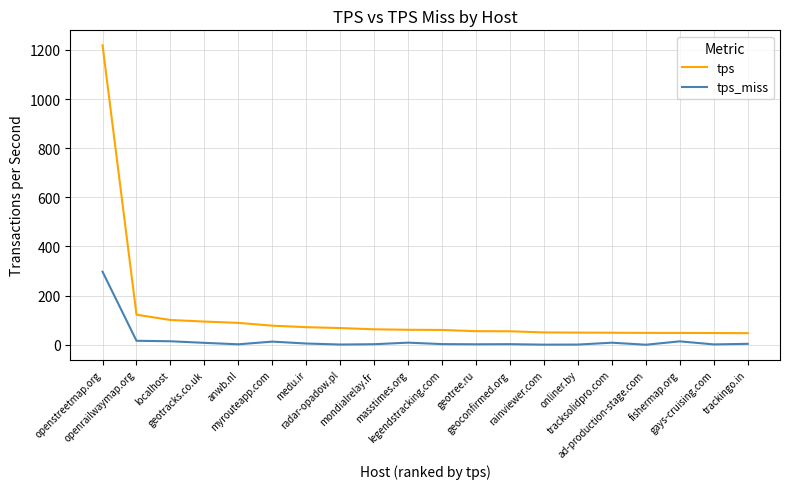

What value does the tps_miss series have at masstimes.org?

8.5